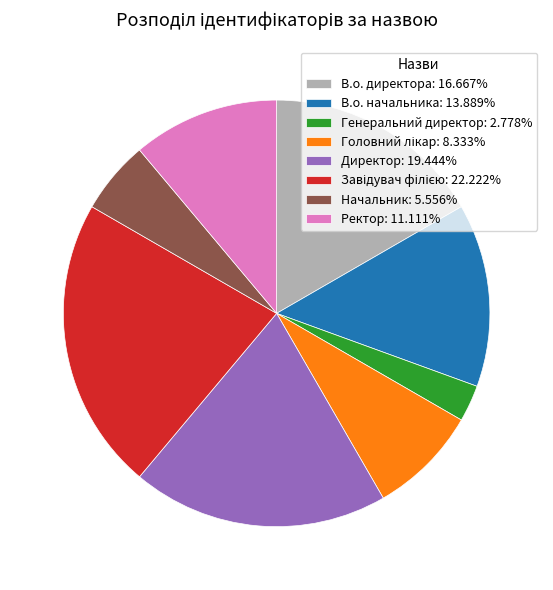

Is the sum of В.о. начальника: 13.889% and Директор: 19.444% greater than half?

No